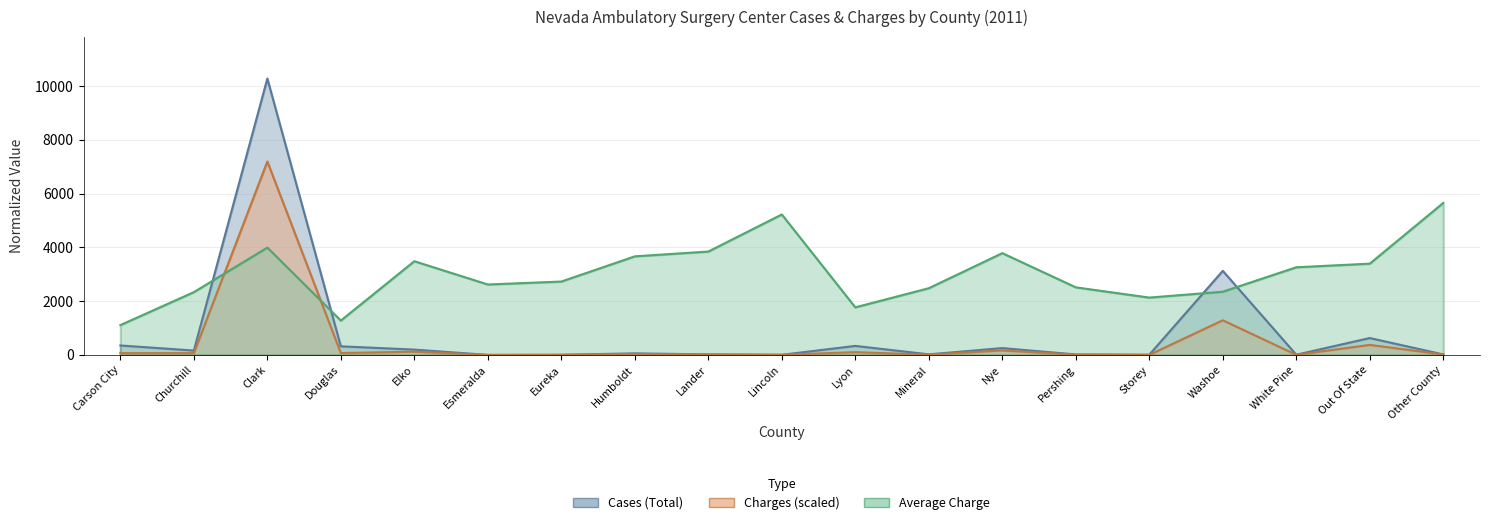

True or false: Average Charge and Charges (Total in millions) intersect in this chart.

True